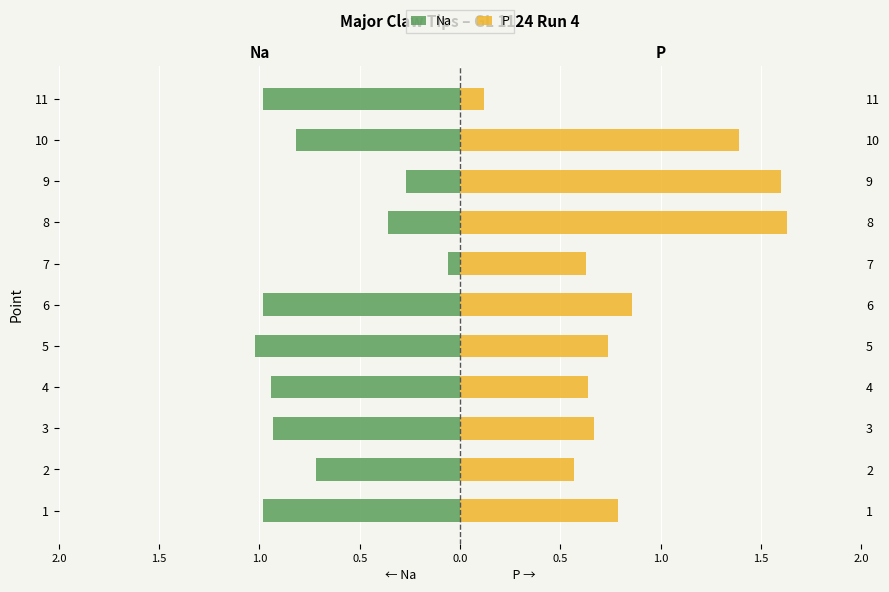

List the series in order of their overall mean, highest first.

P, Na